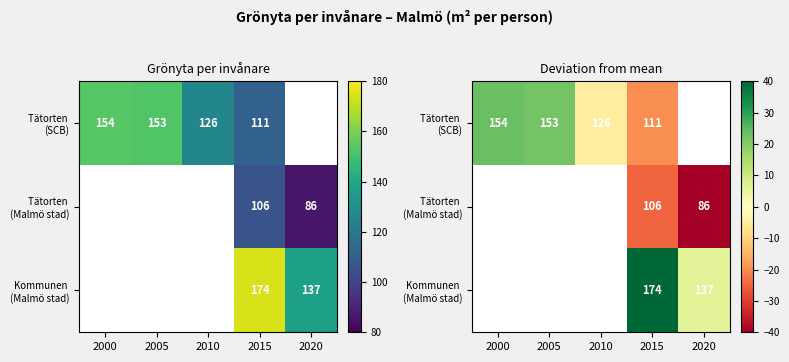

How many data points does each series have?

5